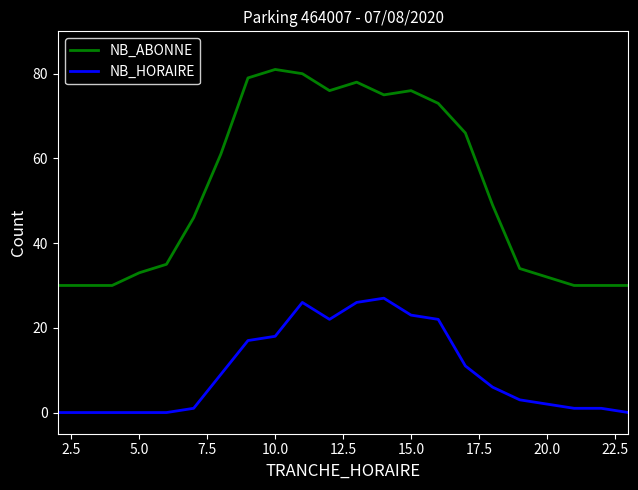

Which series has the largest range (max minus min)?

NB_ABONNE